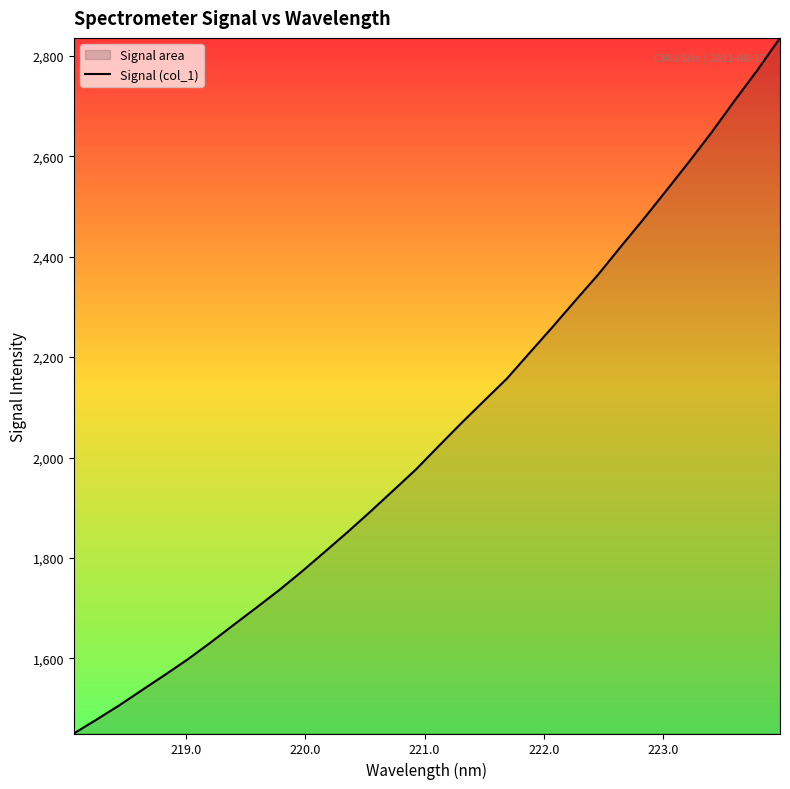

What is the difference between the maximum and minimum values?

1385.2